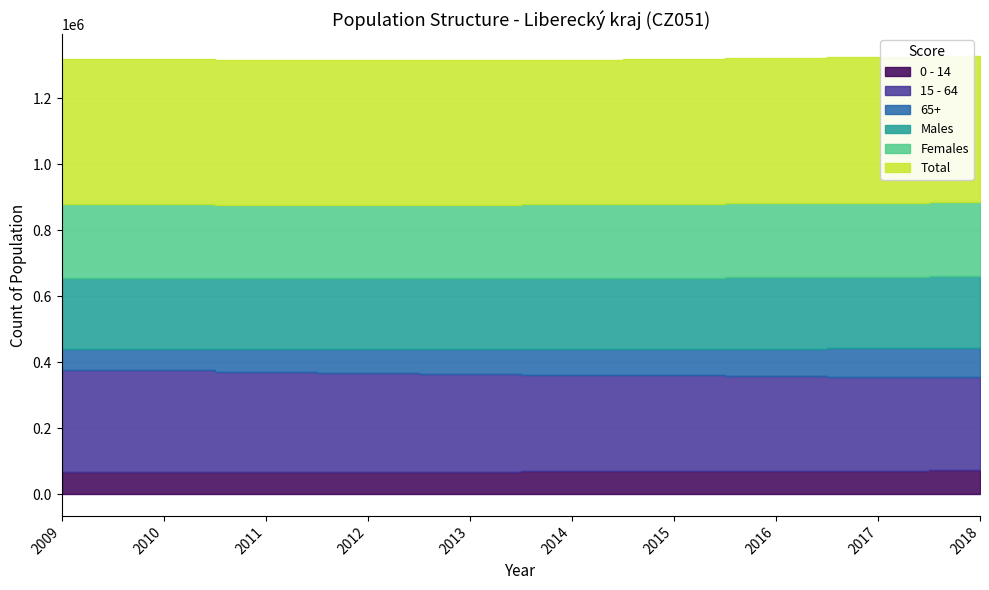

Reading left to right, list all the values displayed in this chart.

0 - 14: 65264	66347	67139	67715	68196	68701	69406	70382	71109	71752
15 - 64: 311091	309203	303874	299670	296026	292832	289890	286937	284306	282606
65+: 62672	64392	67587	71209	74387	77318	80343	83317	85885	87998
Males: 215000	215468	214983	215119	215178	215413	215907	216556	217041	217791
Females: 223674	224253	223442	223555	223479	223507	223525	223971	224112	224367
Total: 439027	439942	438600	438594	438609	438851	439639	440636	441300	442356